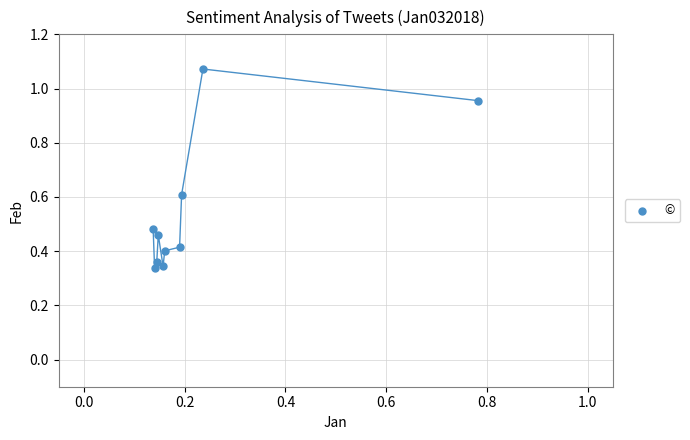

What is the range of Y values (max minus min)?

0.7